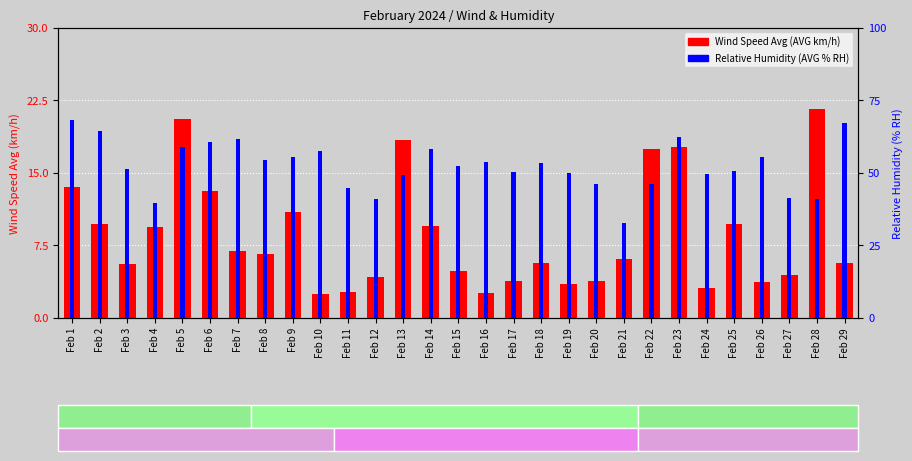

What is the difference between the second highest and second lowest values in the Wind Speed Avg (AVG km/h) series?

17.9